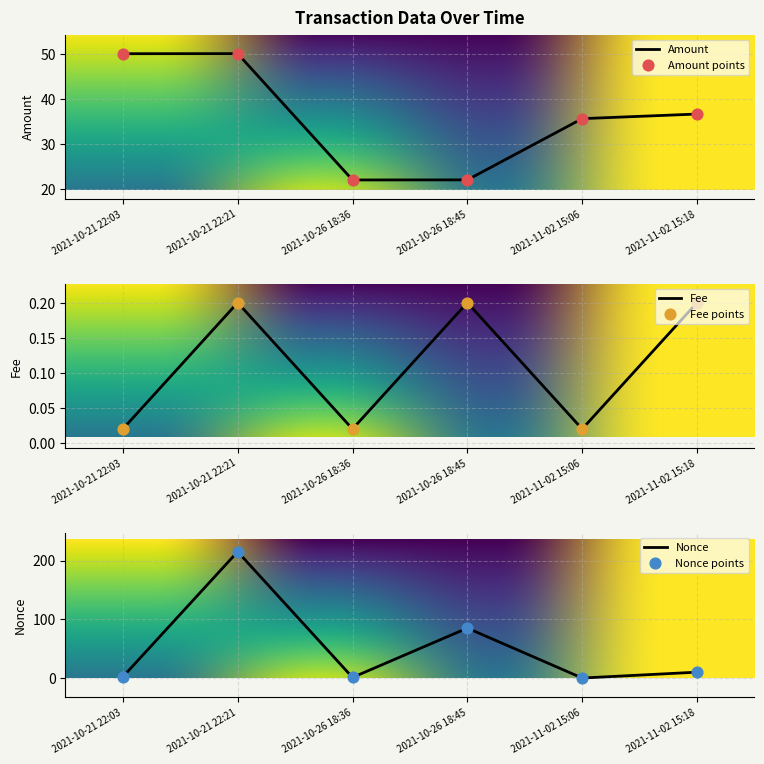

At how many categories does at least one series exceed 70?

2